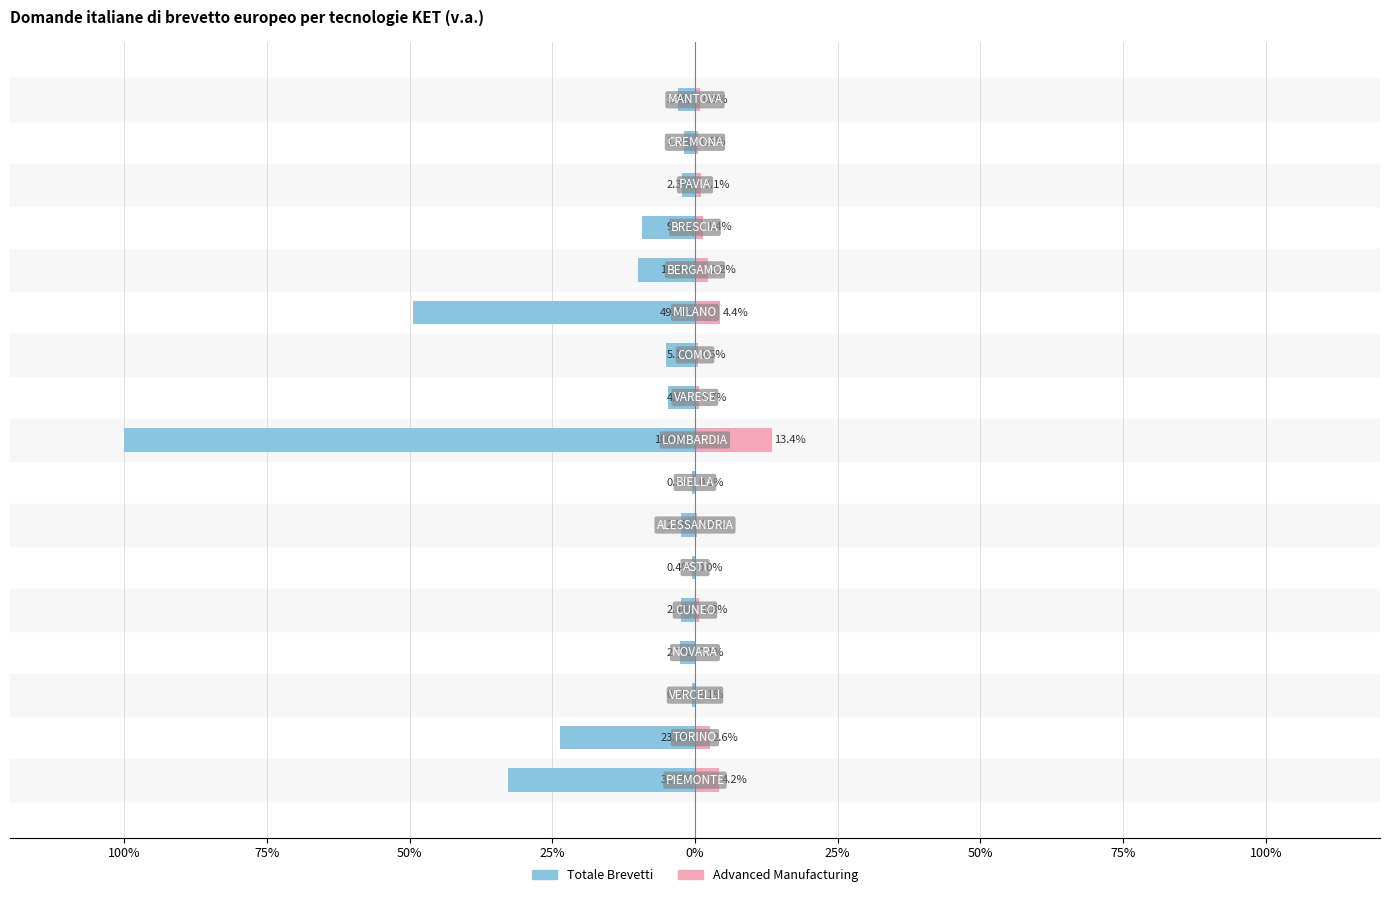

What is the difference between the maximum and second lowest values in the Advanced Manufacturing series?

13.3